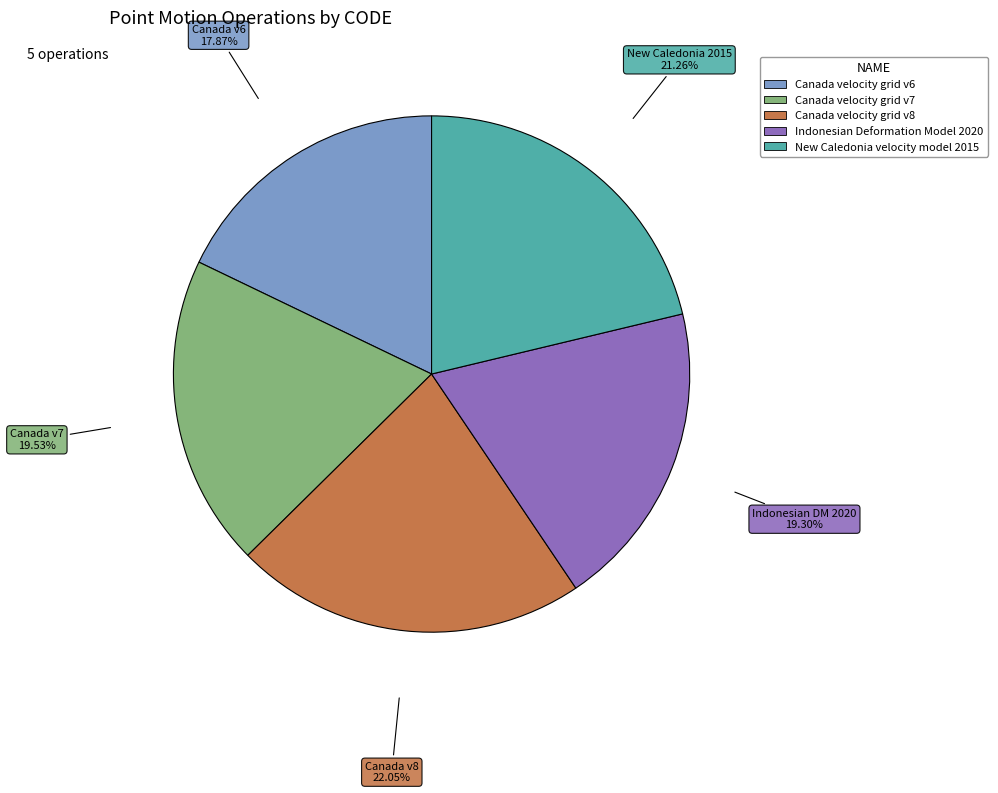

To the nearest percent, what is the combined percentage of Canada velocity grid v7 and Canada velocity grid v8?

42%